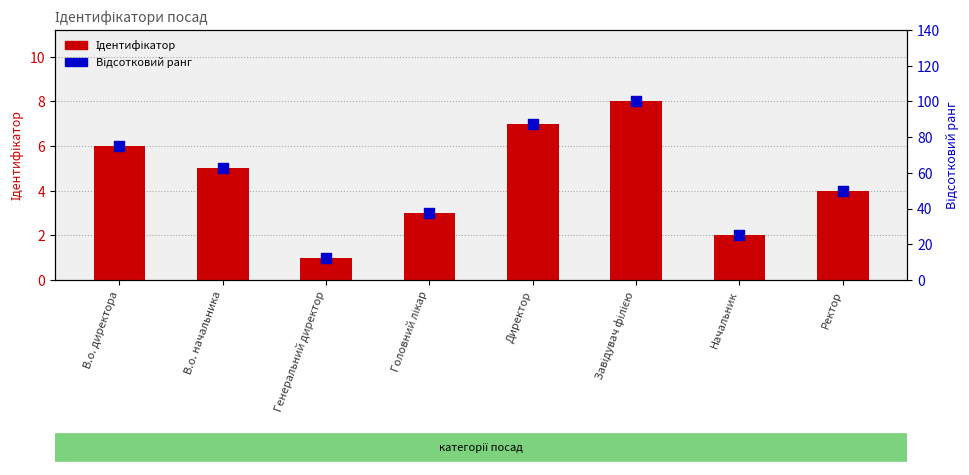

At which category is the sum across all series the highest?

Завідувач філією